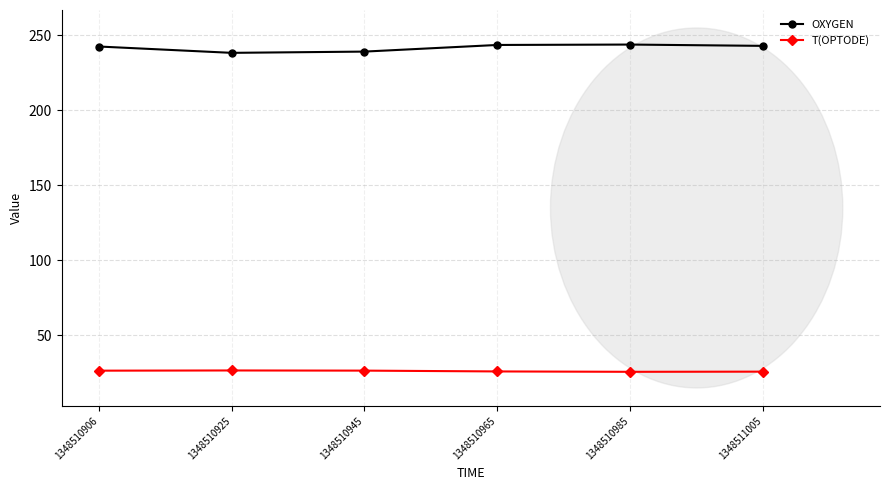

What is the difference between the maximum and minimum values in the T(OPTODE) series?

0.9